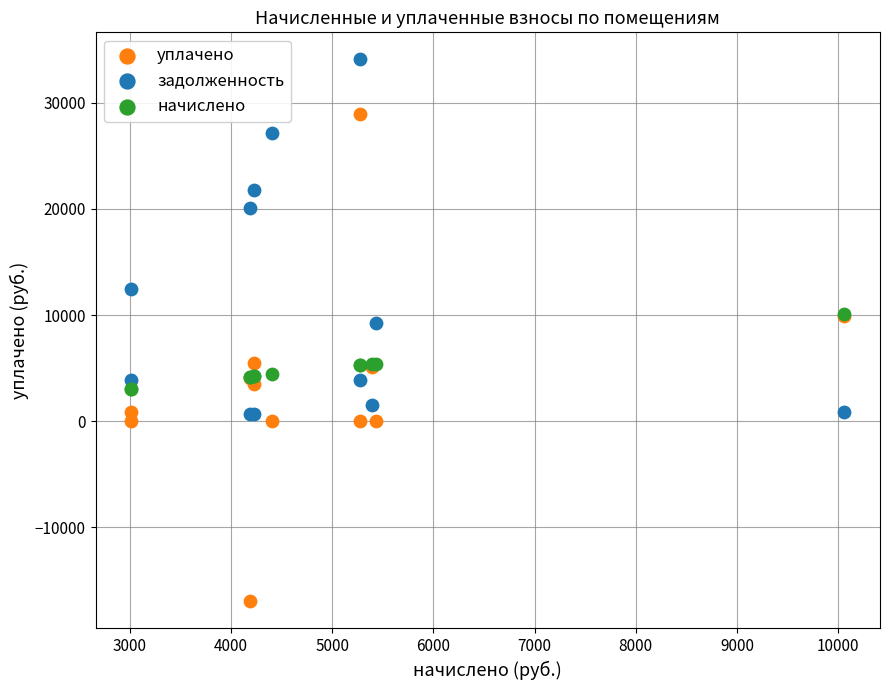

In the задолженность series, what Y value is closest to 17390?

20111.8